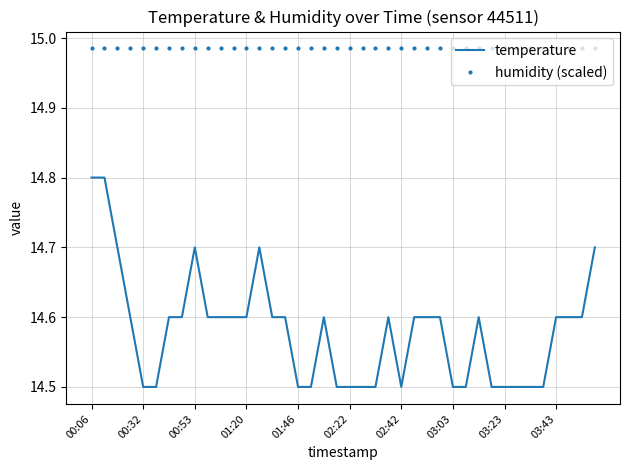

What is the difference between the maximum and minimum values in the temperature series?

0.3